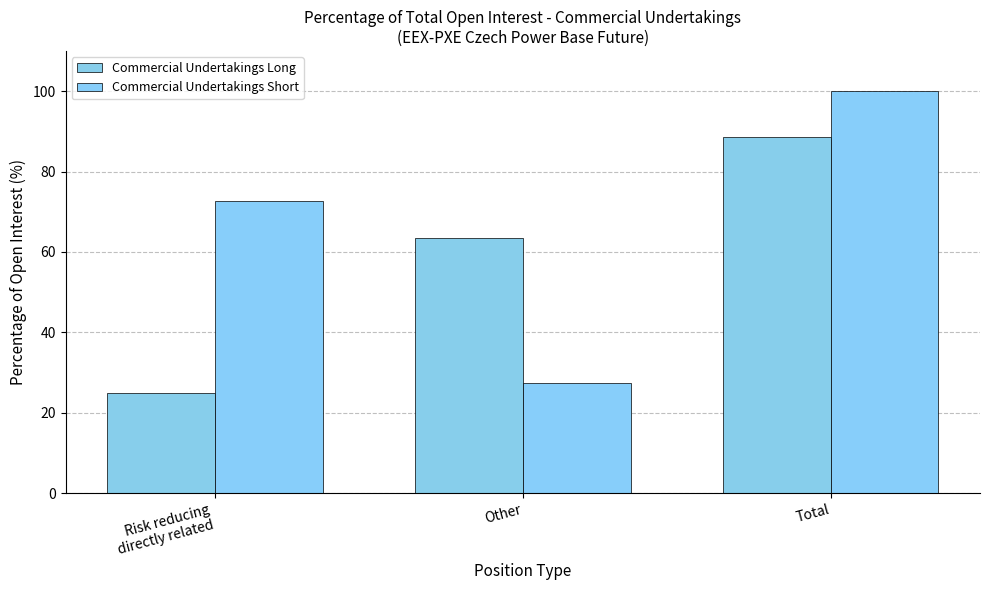

What is the label of the 2nd bar from the left?

Other